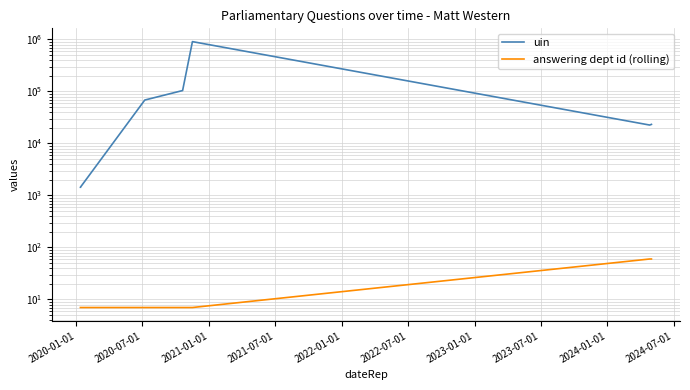

Is the value of answering dept id (rolling) at 2021-01-01 greater than the value of uin at 2020-01-01?

No